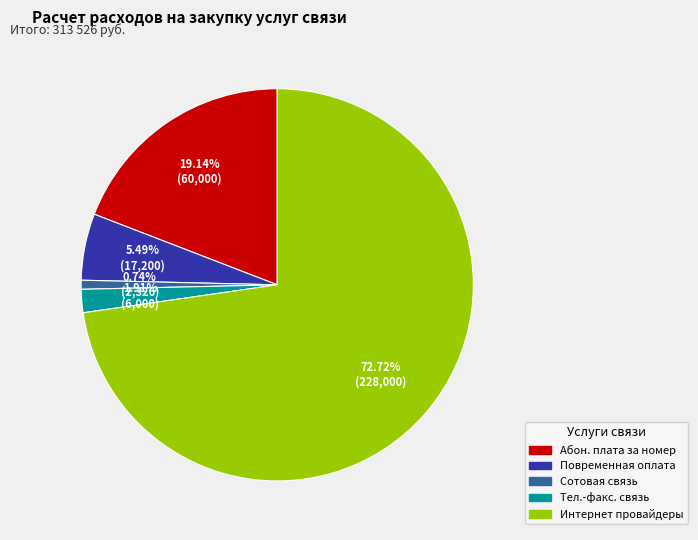

Does any single category account for the majority?

Yes